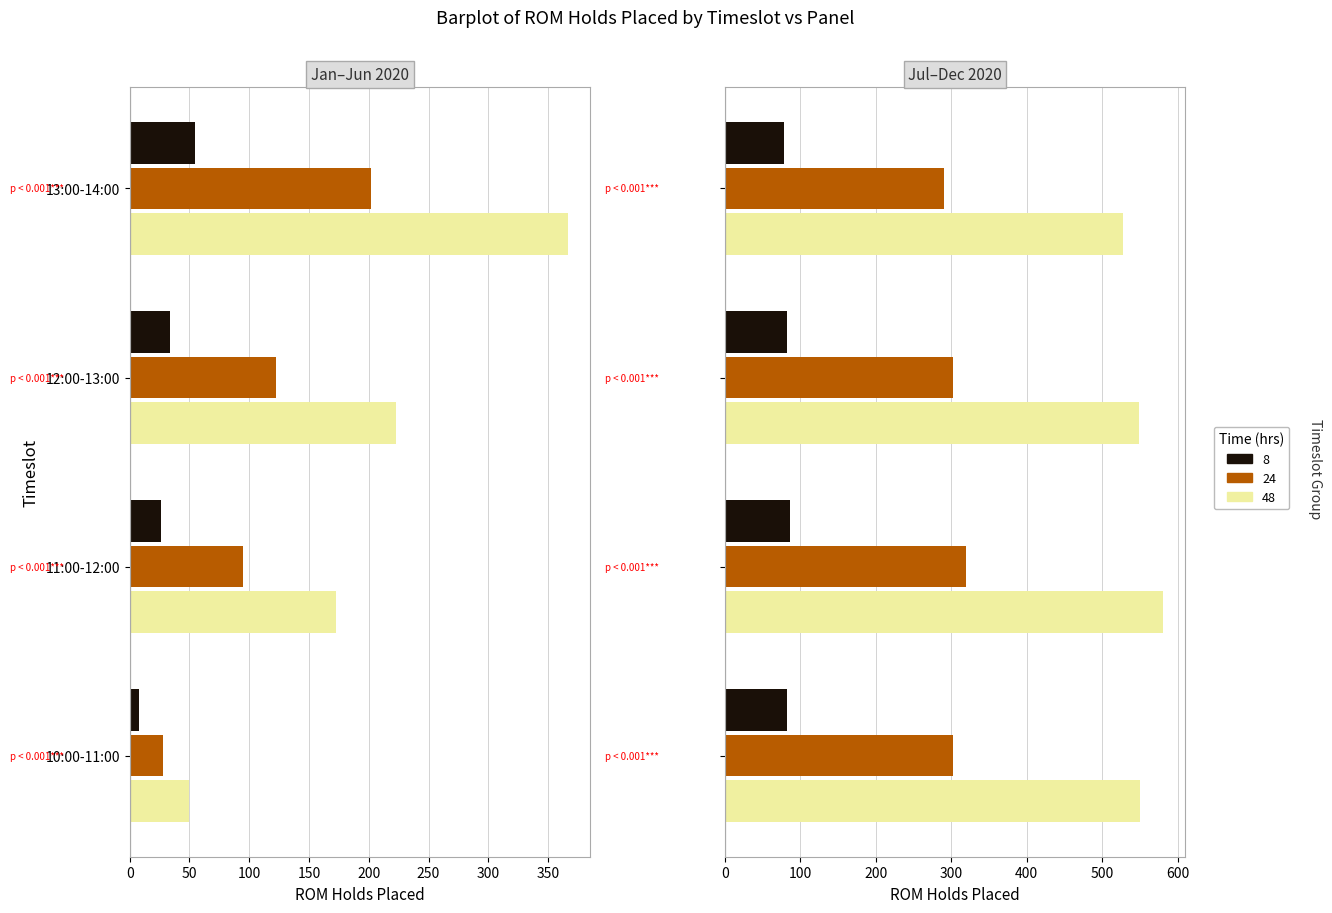

What is the maximum value shown in the chart?

581